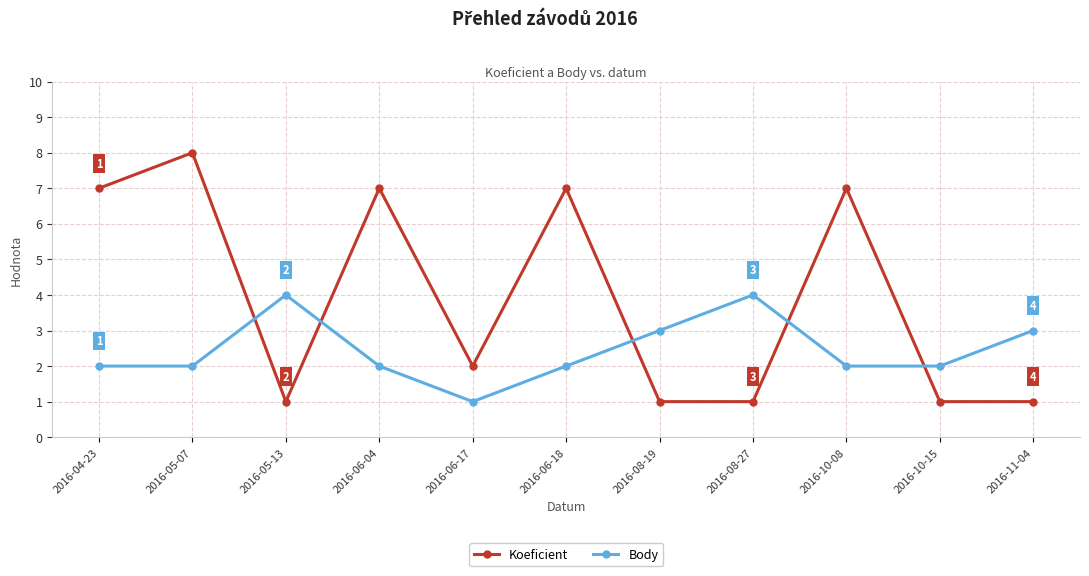

The Koeficient series shows 2 at 2016-06-17. True or false?

True